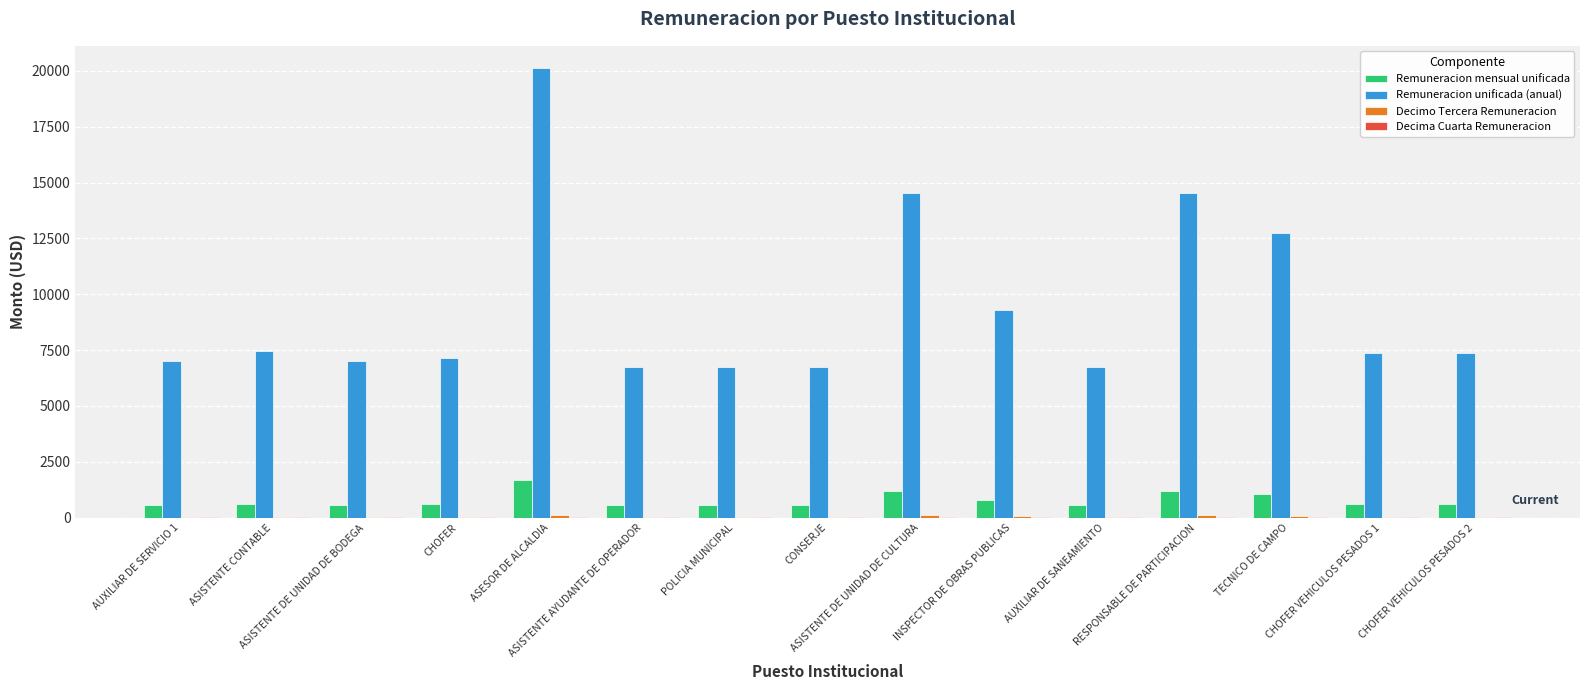

What is the sum of all Remuneracion unificada (anual) values?

141540.0